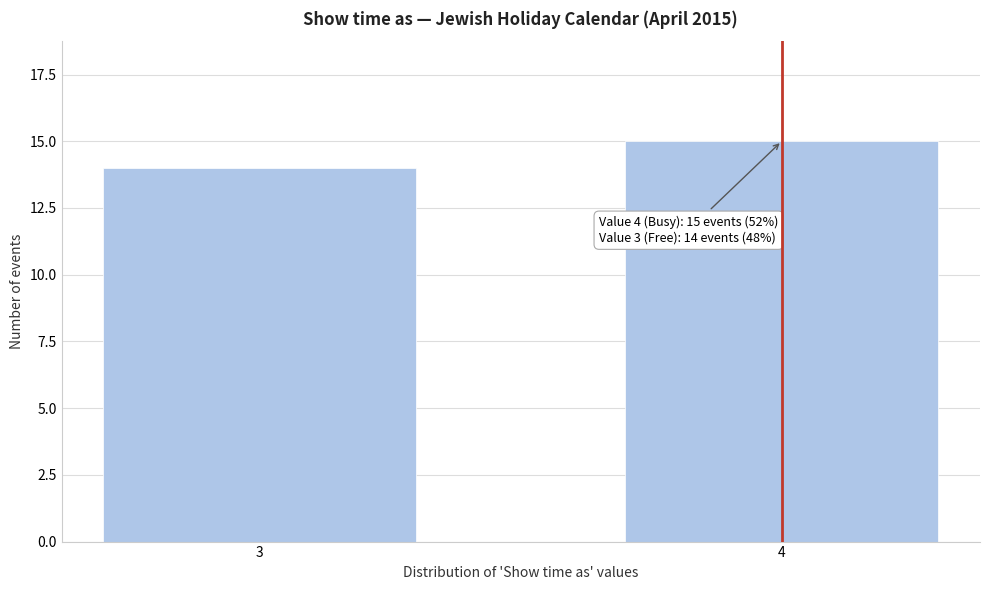

Reading left to right, list all the values displayed in this chart.

3=14	4=15